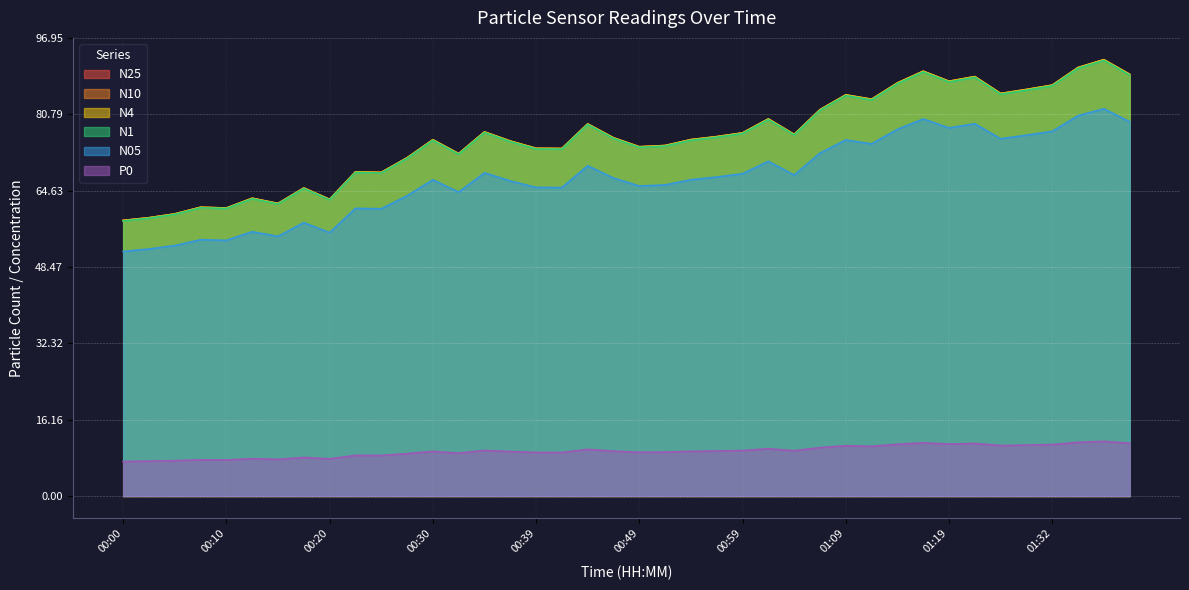

What is the sum of all P0 values?

379.5